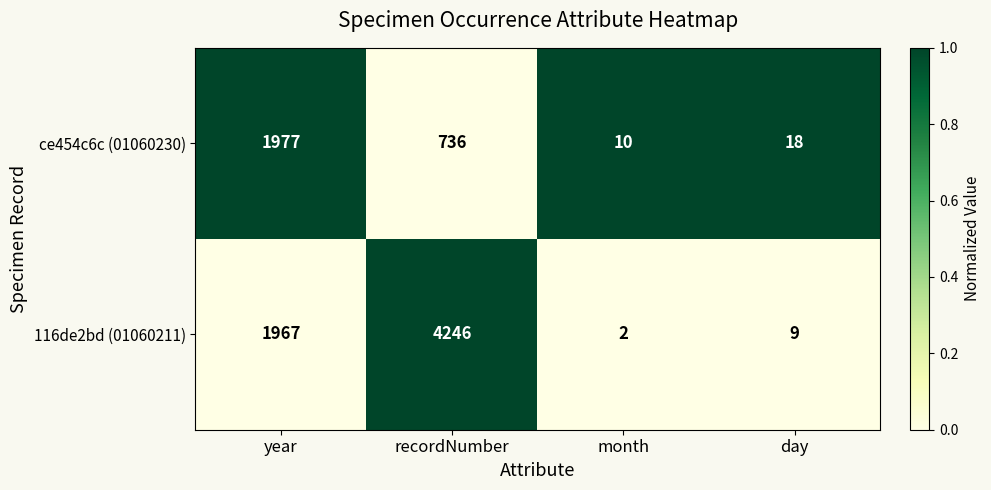

Rank the series by their average value, from lowest to highest.

ce454c6c (01060230), 116de2bd (01060211)